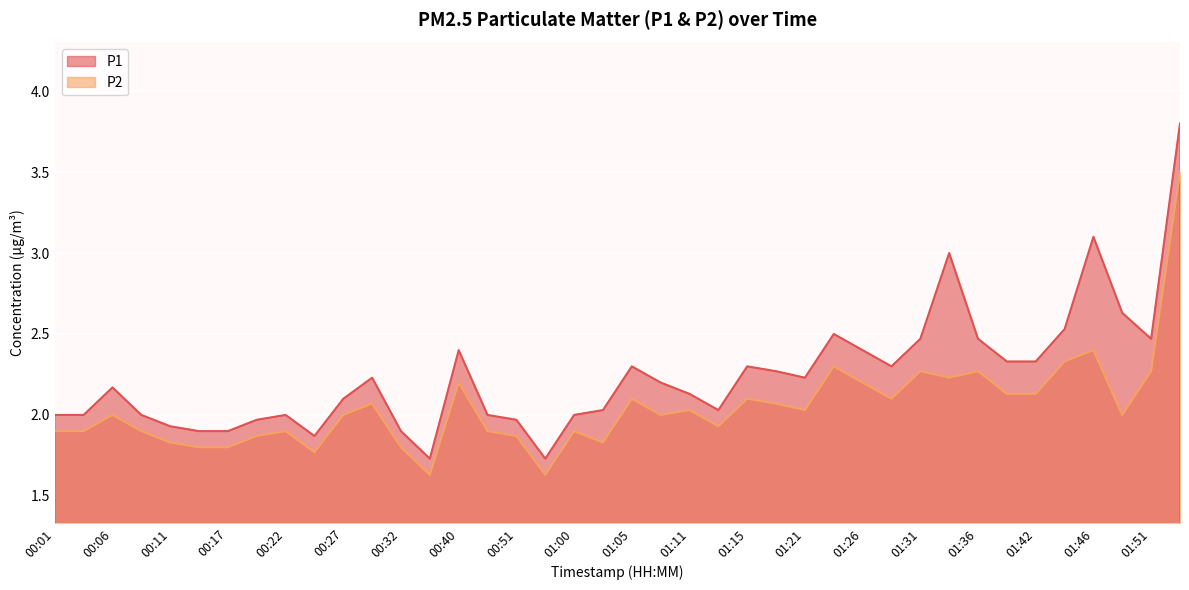

True or false: P2 and P1 cross at least once.

False